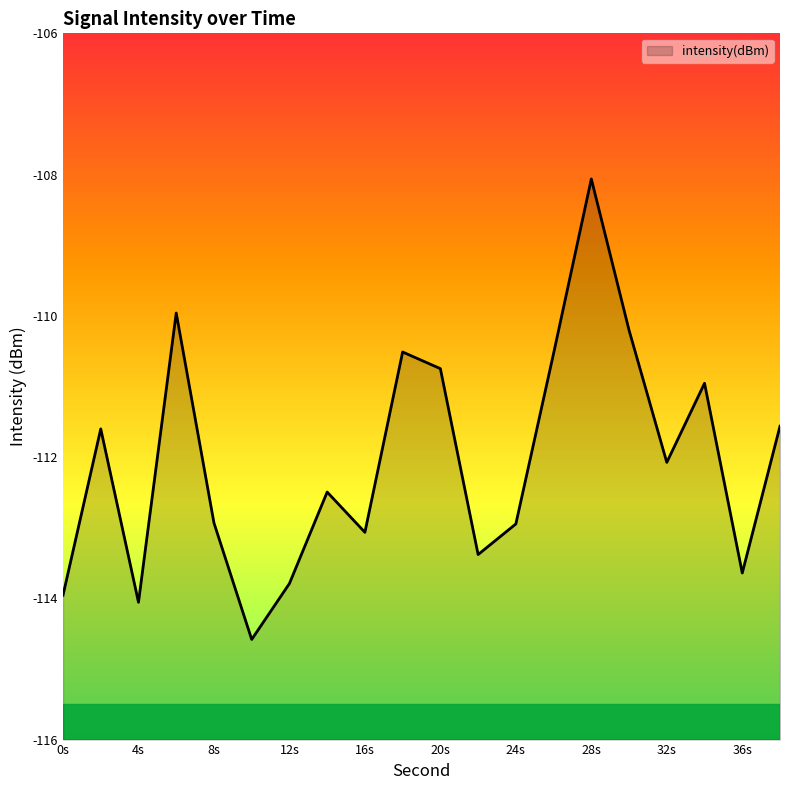

What is the value of the 7th point from the left?

-113.8